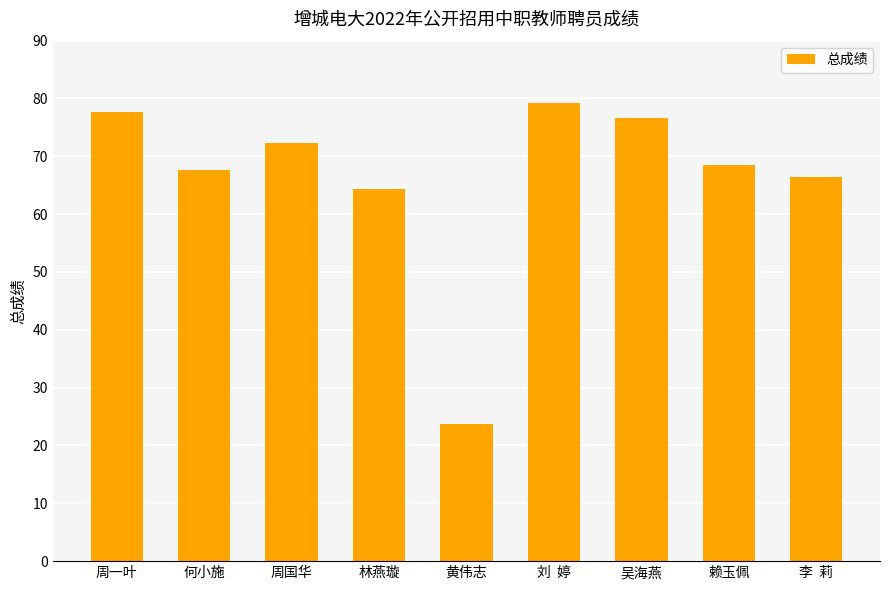

Does the chart contain any negative values?

No